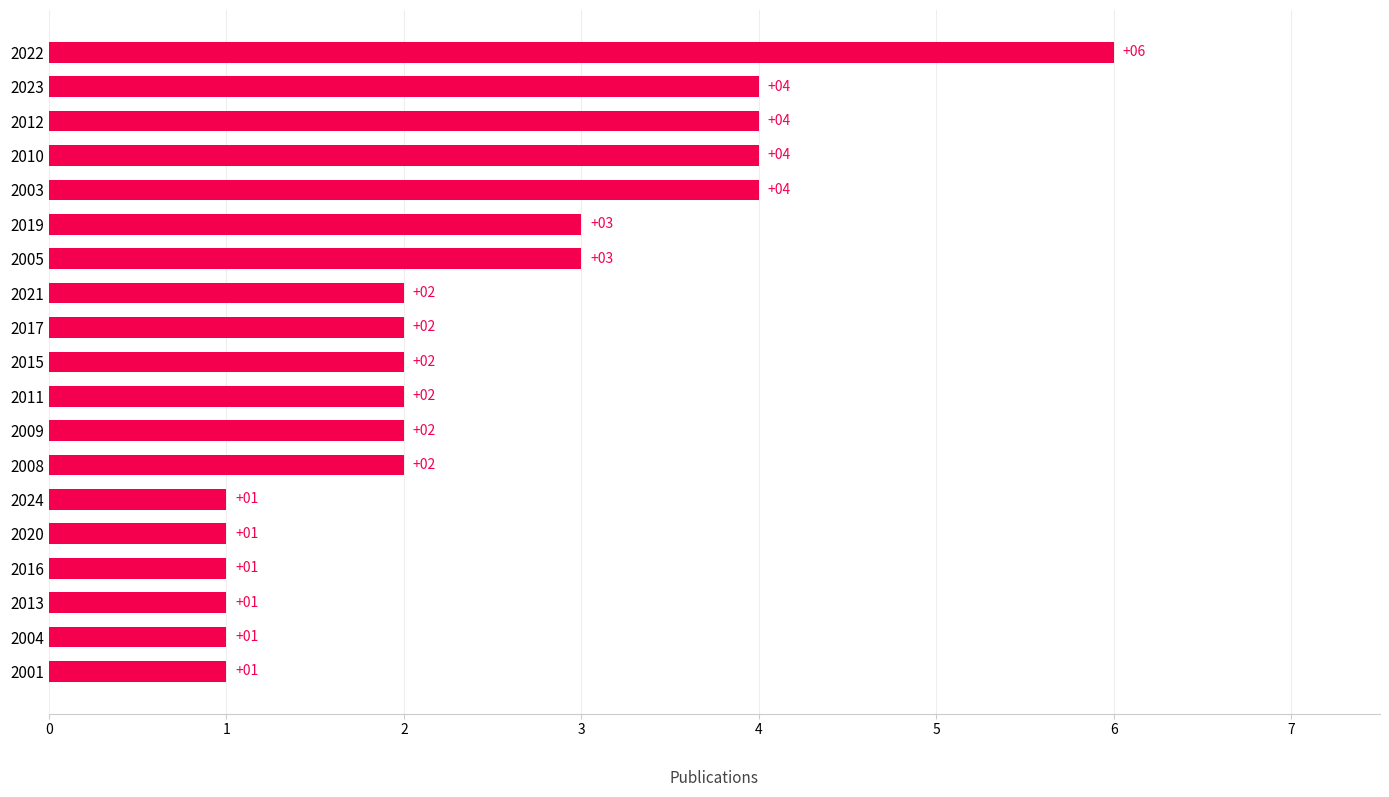

What is the maximum value shown in the chart?

6